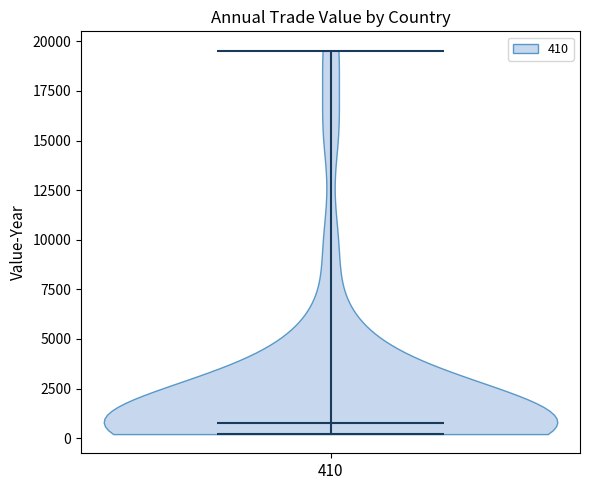

Where does the median line of the violin at x = 410 sit on the y-axis? The values are not printed on the chart, so give them approximately, as read against the axis.

500